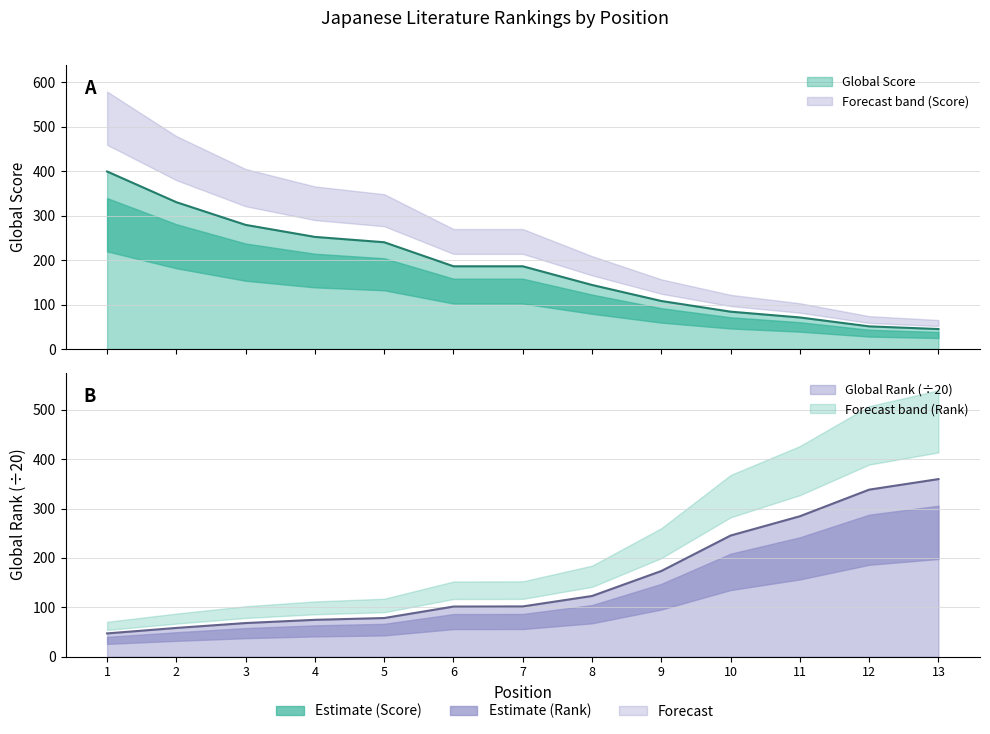

List the series in order of their overall mean, lowest first.

Global Rank, Global Score